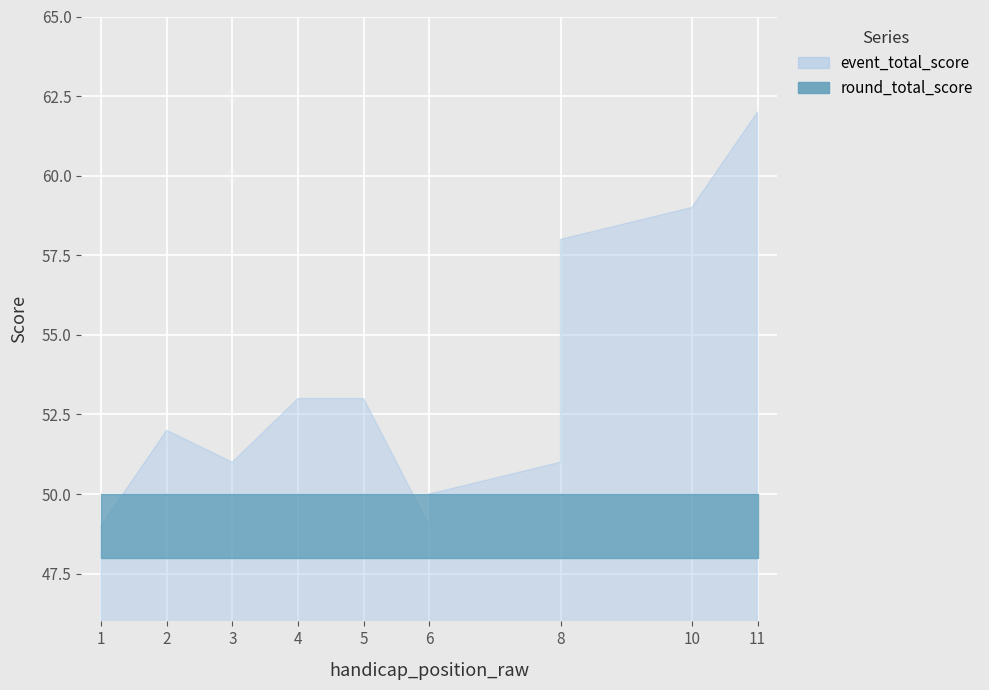

Rank the categories by value from highest to lowest.

11, 10, 8, 4, 5, 2, 3, 8, 6, 1, 6